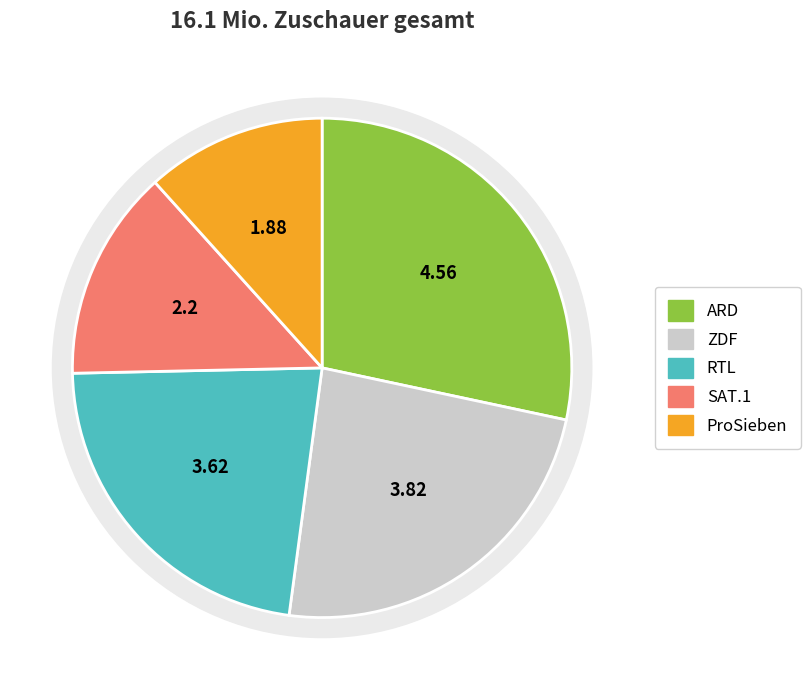

What percentage do ZDF and ARD together represent?

52.1%